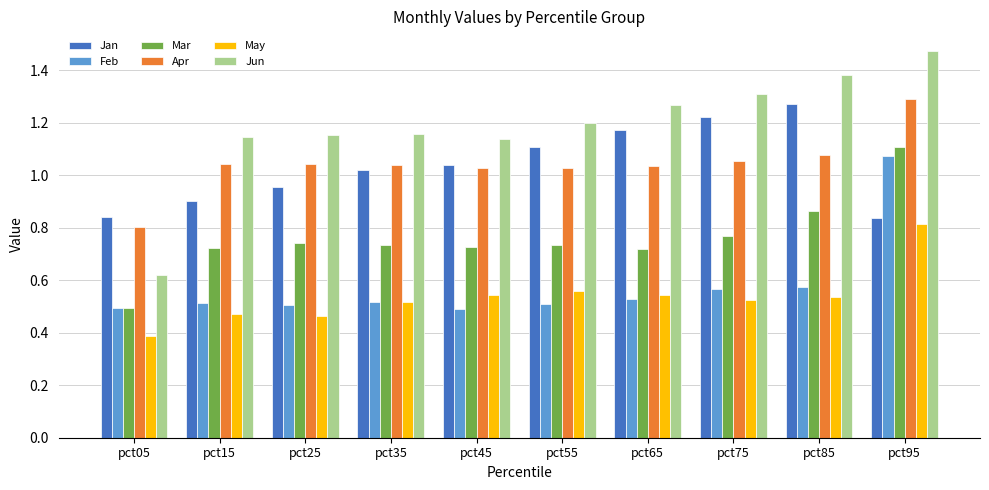

How many Mar values are between 0 and 1?

9